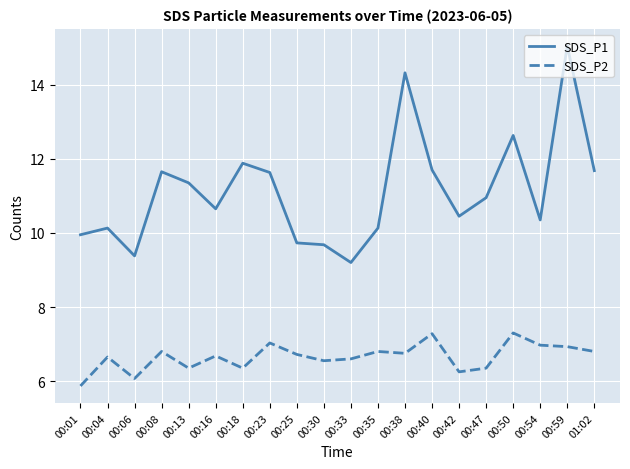

Which series has the largest range (max minus min)?

SDS_P1